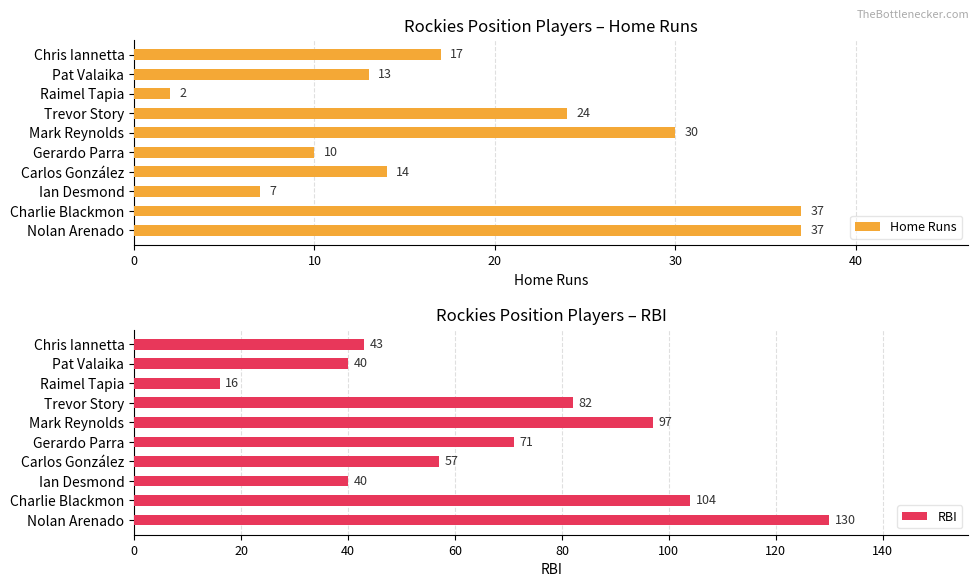

Read the Home Runs value at Chris Iannetta, to the nearest 5.

15